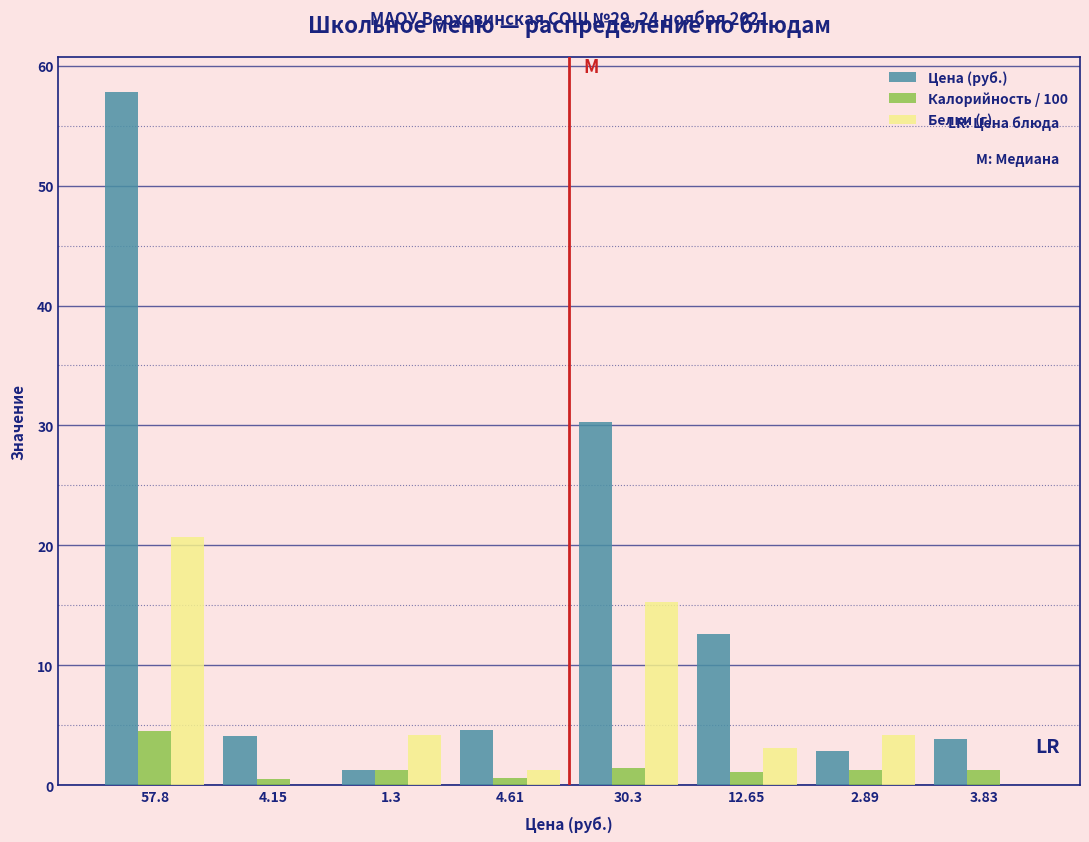

Is it true that Цена (руб.) equals 2.9 at 2.89?

True